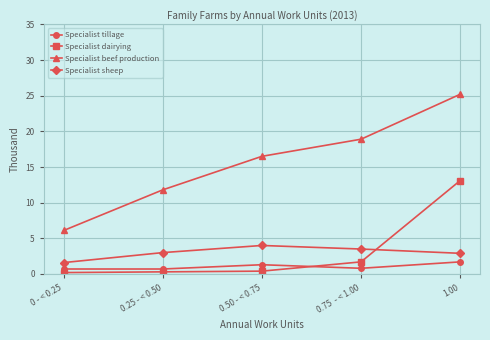

The Specialist sheep series shows 1.6 at 0 - < 0.25. True or false?

True